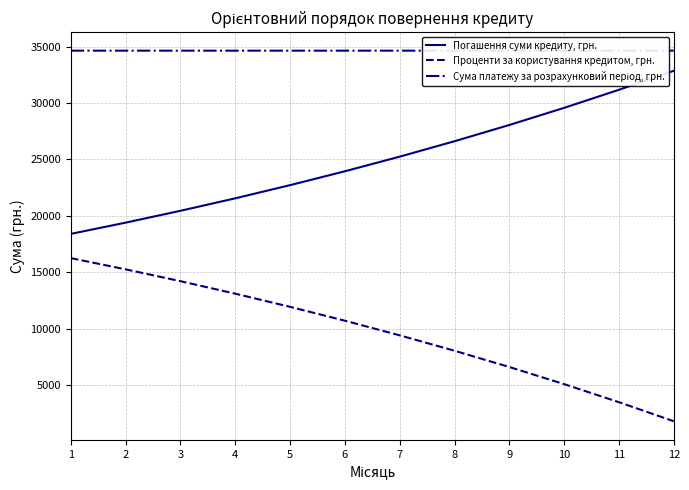

What value does the Проценти за користування кредитом, грн. series have at 3?

14202.9